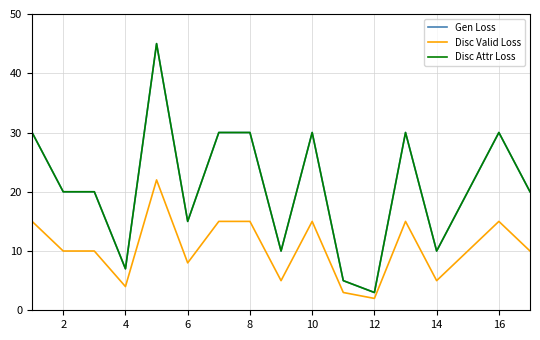

What is the difference between the second highest and minimum values in the Disc Valid Loss series?

13